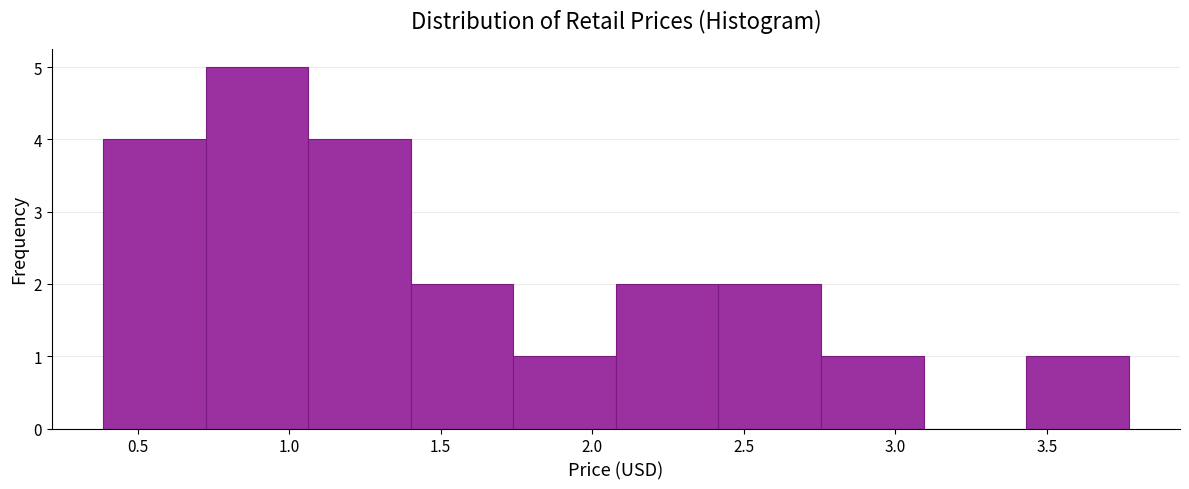

Over which range of the x-axis is the bar tallest?

0.70 to 1.05